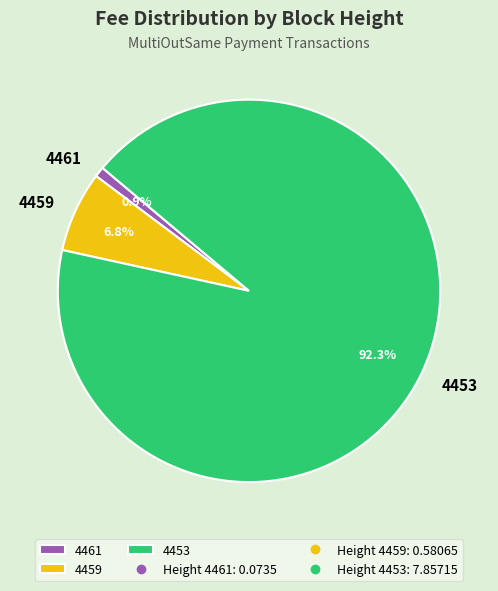

What is the majority slice?

4453